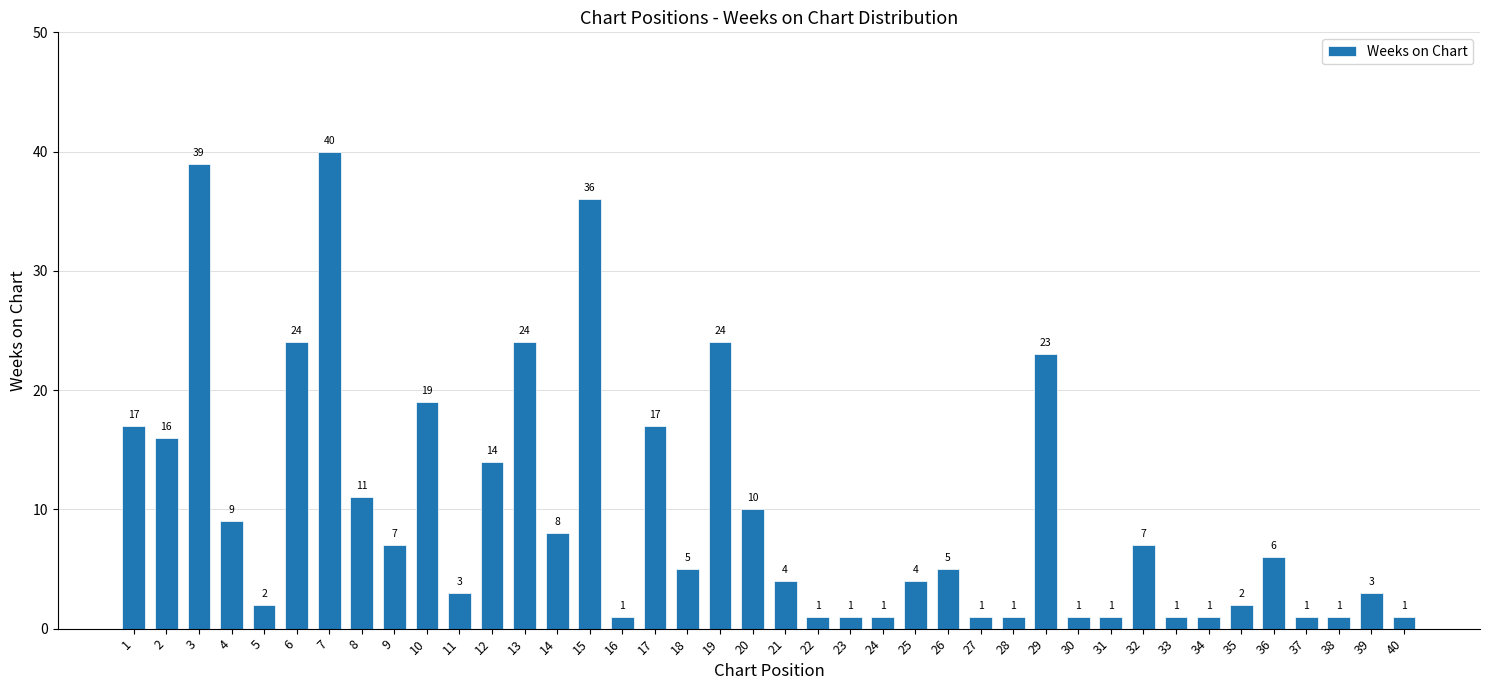

Reading left to right, what are all the values shown in this chart?

17	16	39	9	2	24	40	11	7	19	3	14	24	8	36	1	17	5	24	10	4	1	1	1	4	5	1	1	23	1	1	7	1	1	2	6	1	1	3	1